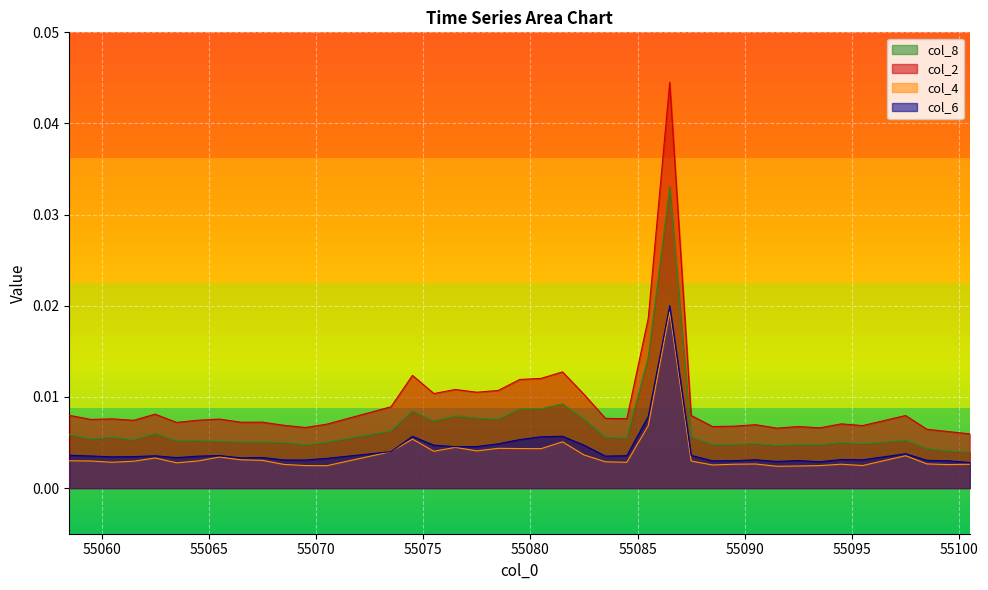

At how many categories does at least one series exceed 0?

40